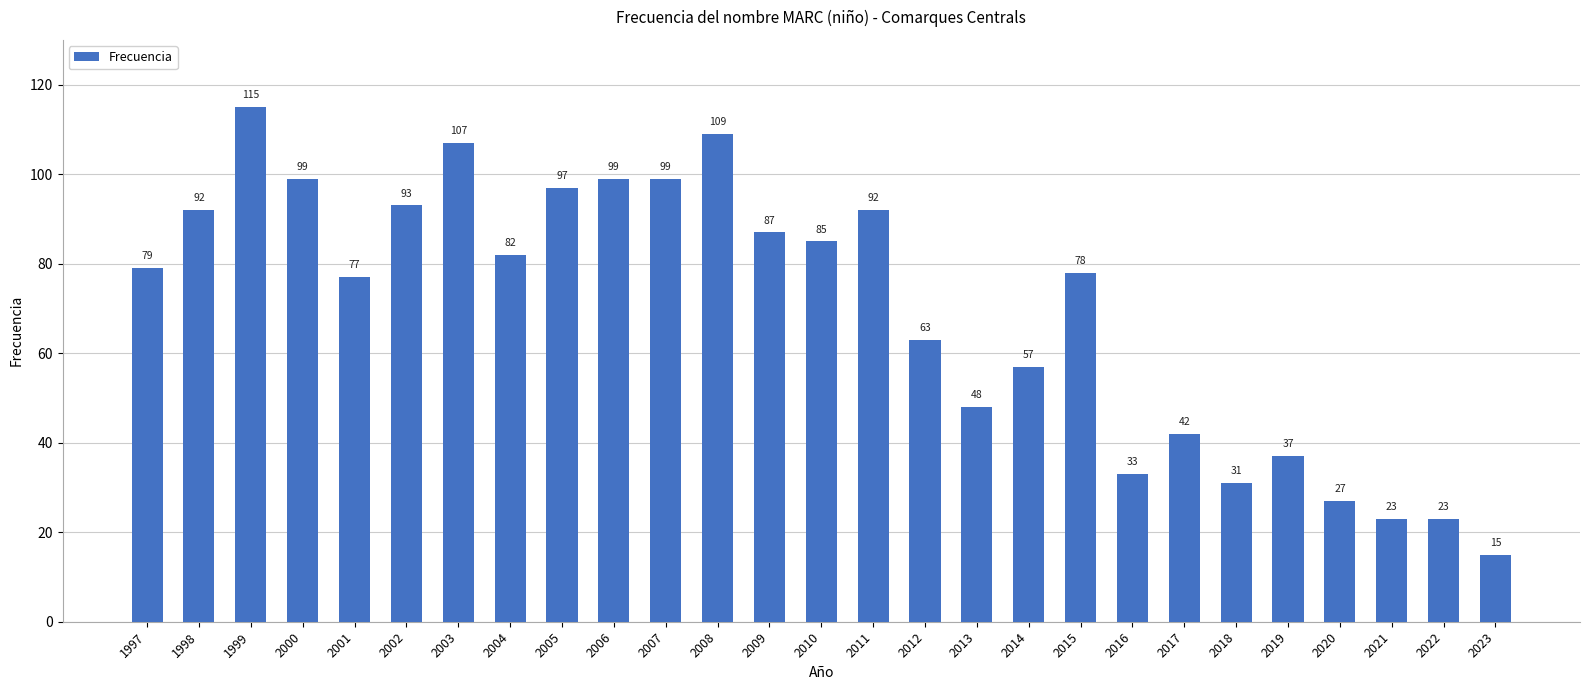

What is the approximate value at 2011?

92